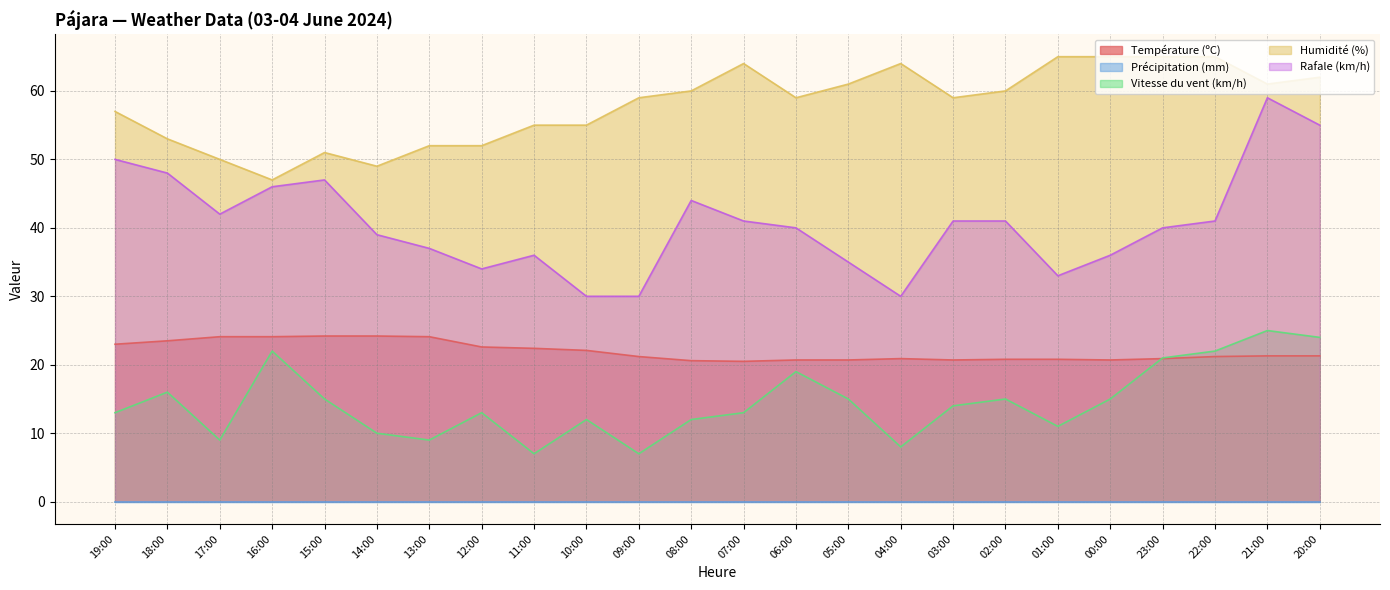

How many categories are shown in the chart?

24